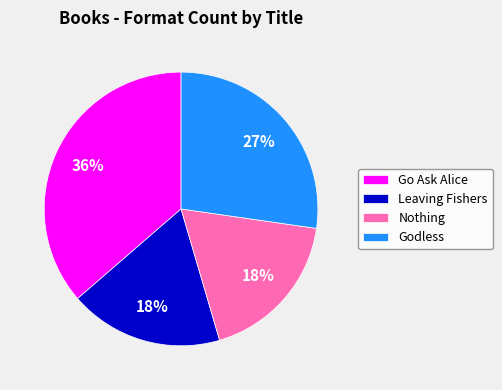

How many slices are in this pie chart?

4